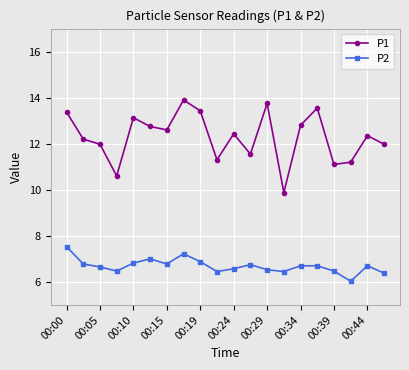

What is the greatest value displayed?

13.9